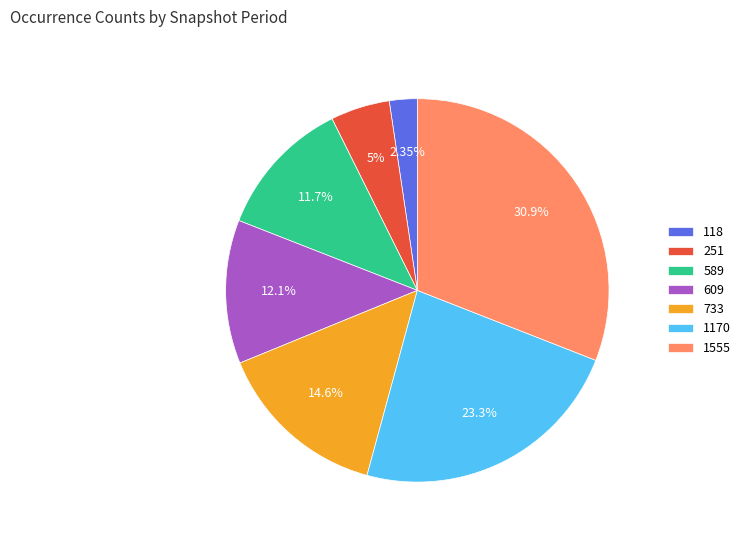

Between 1555 and 118, which is larger?

1555